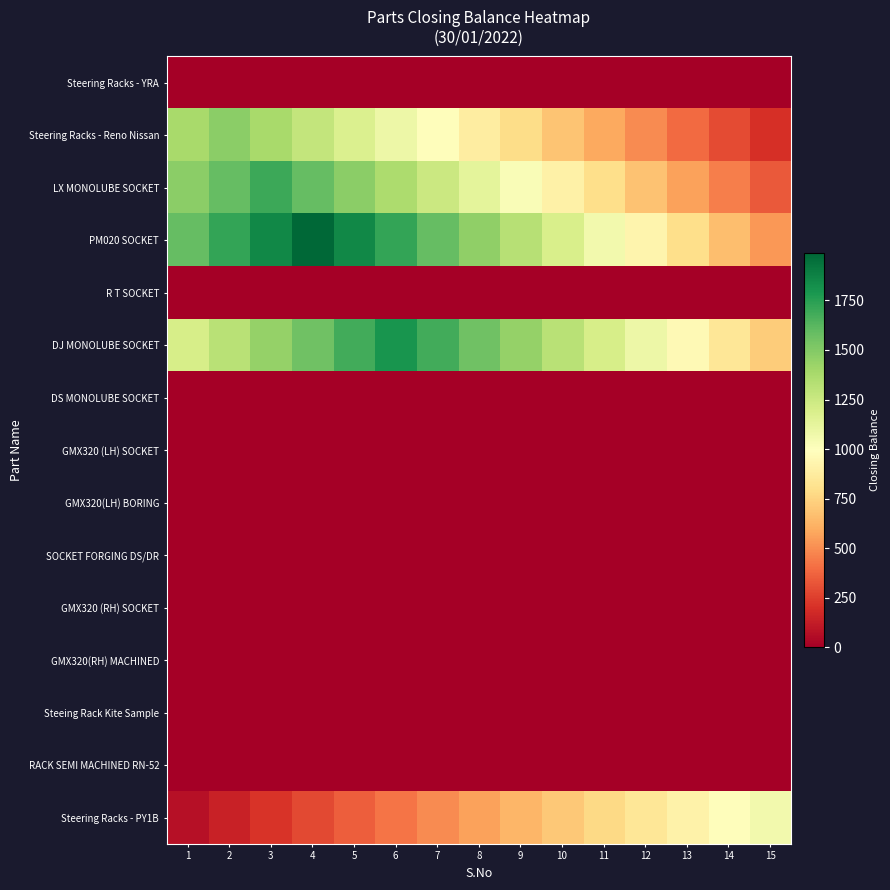

What is the maximum value shown in the chart?

1989.0